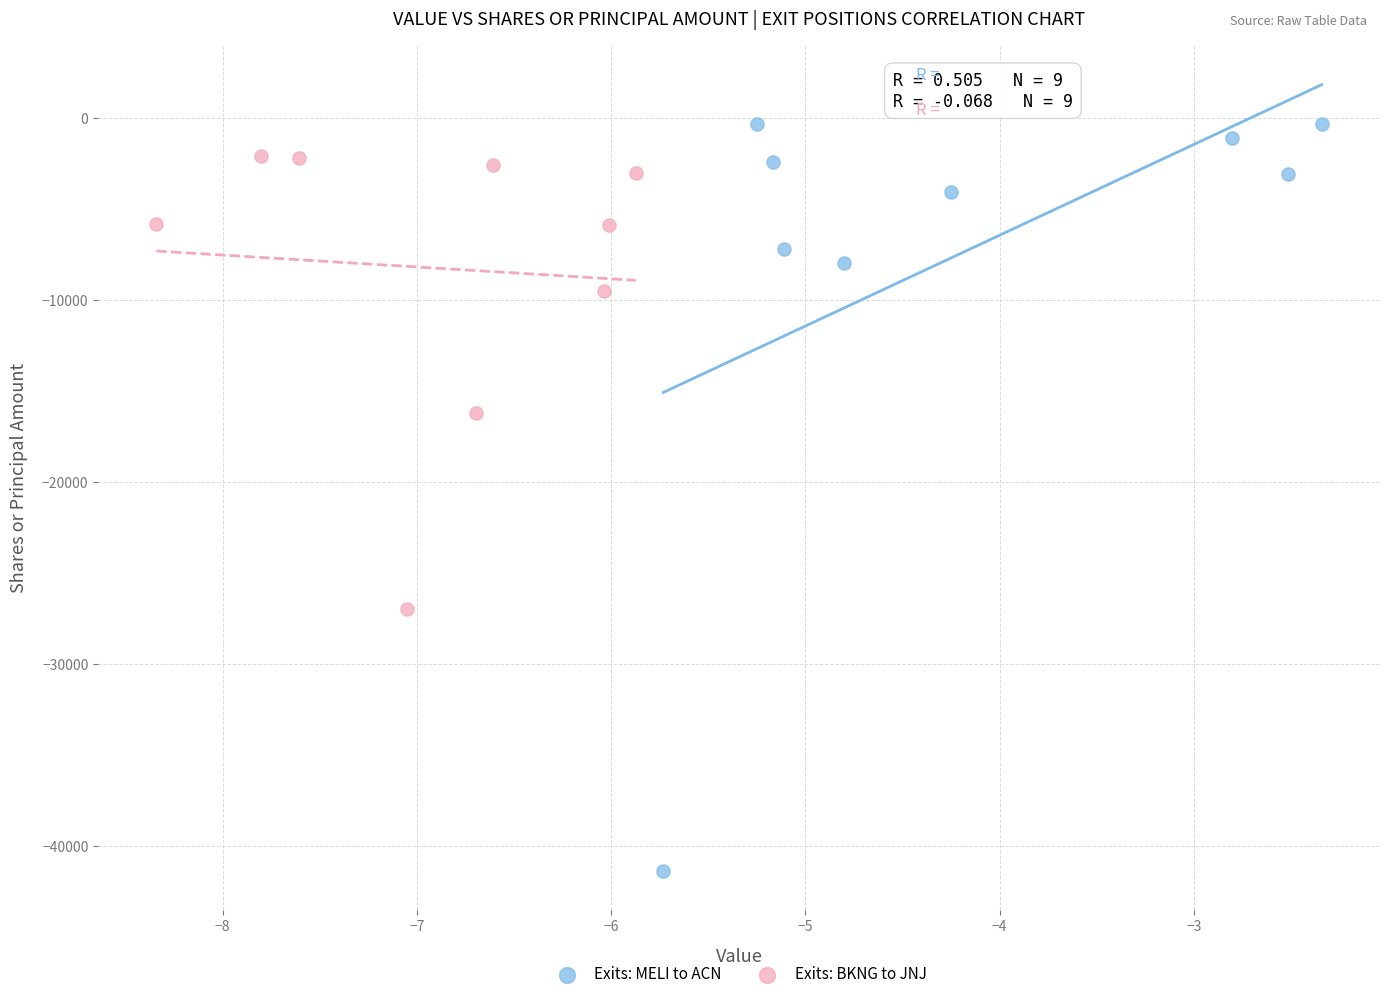

Which series has the widest spread of Y values?

Exits: MELI to ACN